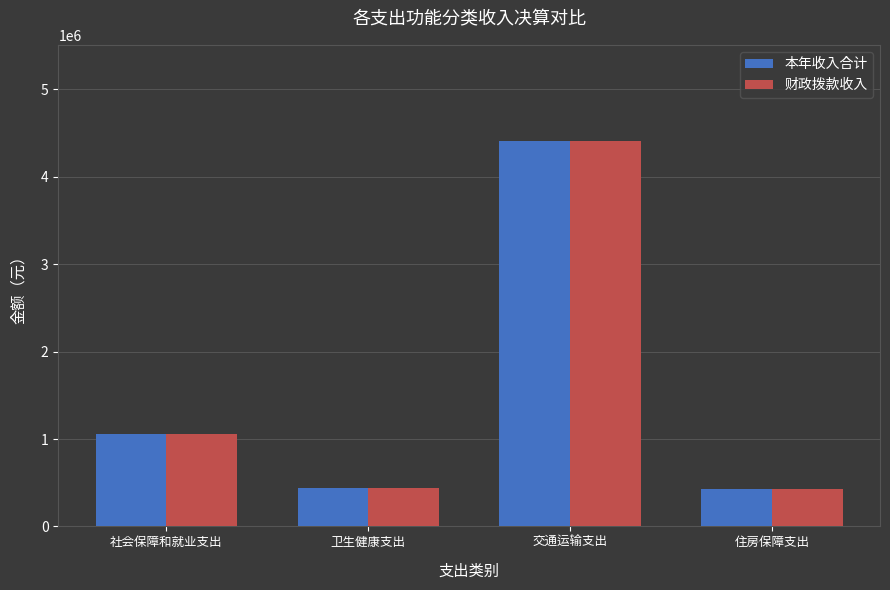

What is the minimum value shown in the chart?

422229.4